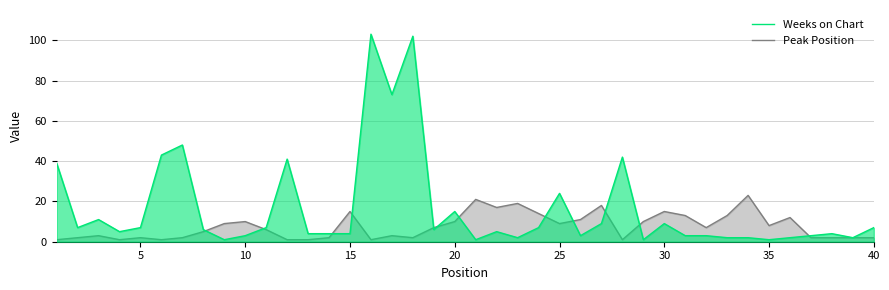

How many data points in Peak Position are less than 7?

20